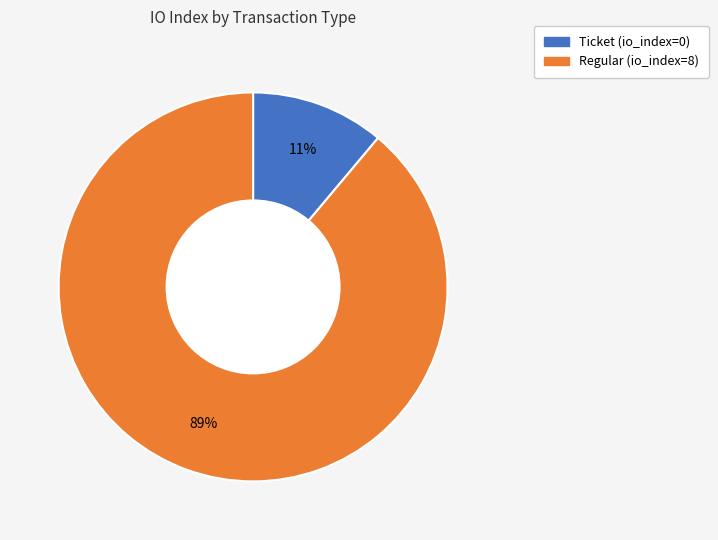

To the nearest percent, what is the difference between the largest and smallest slice percentages?

78%